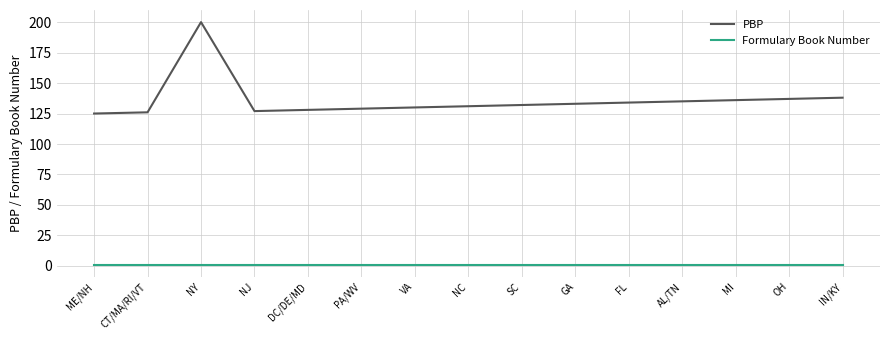

At which category is the sum across all series the highest?

NY